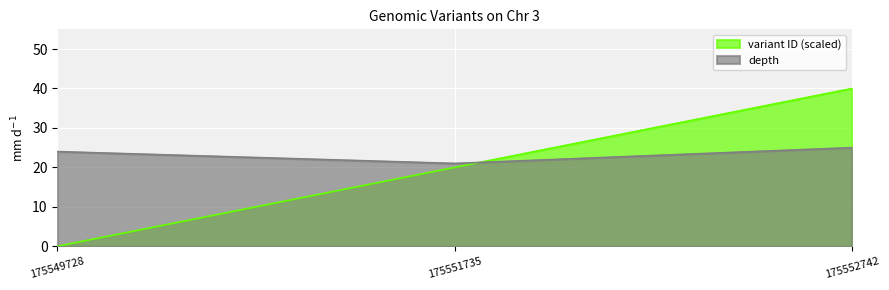

Count the variant ID (scaled) values in the range 0 to 40.

3